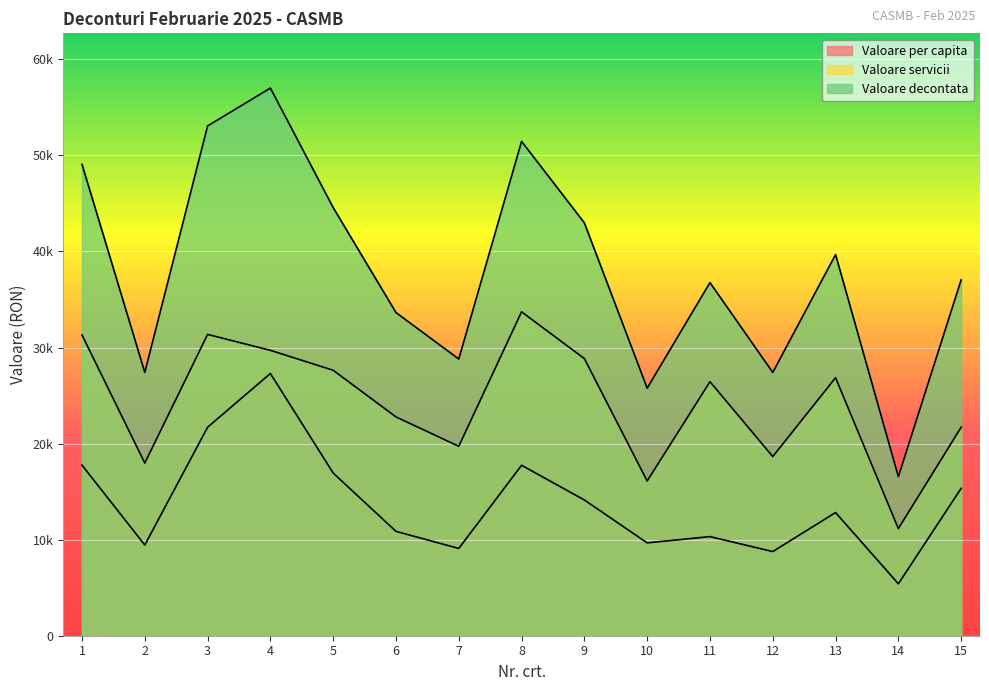

What is the value of the Valoare per capita point at the 7th from the left?

9084.0